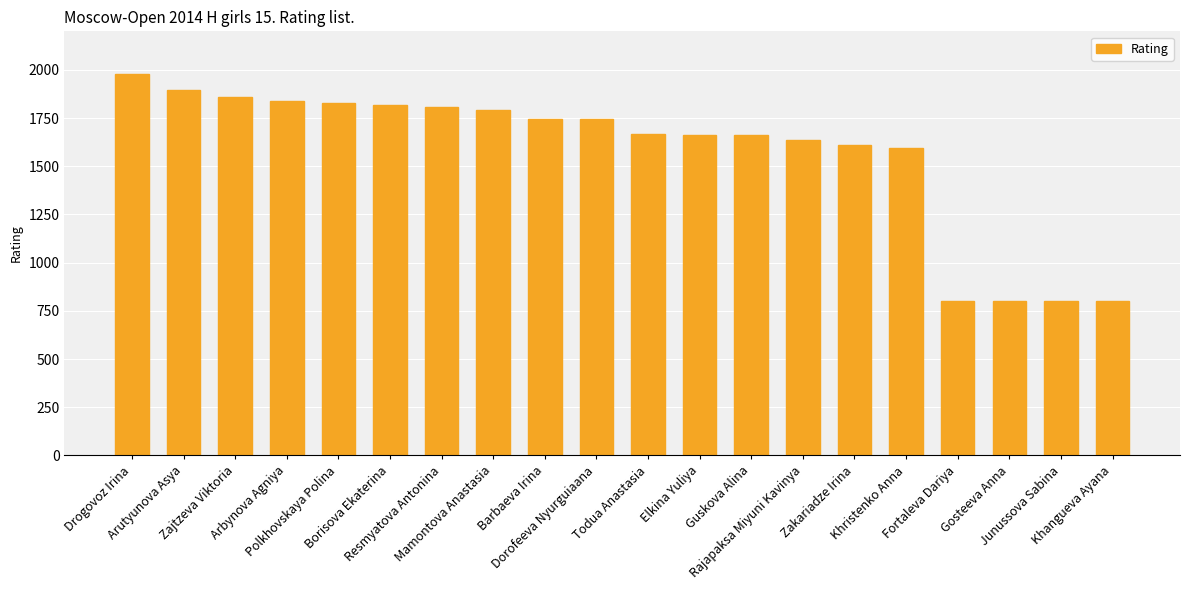

At which label does the data first exceed 1746?

Drogovoz Irina